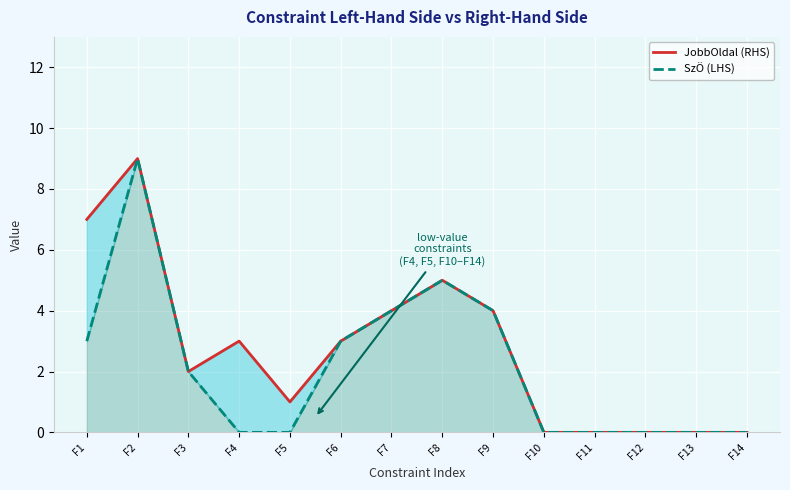

Where does the JobbOldal (RHS) series first go above 3?

F1